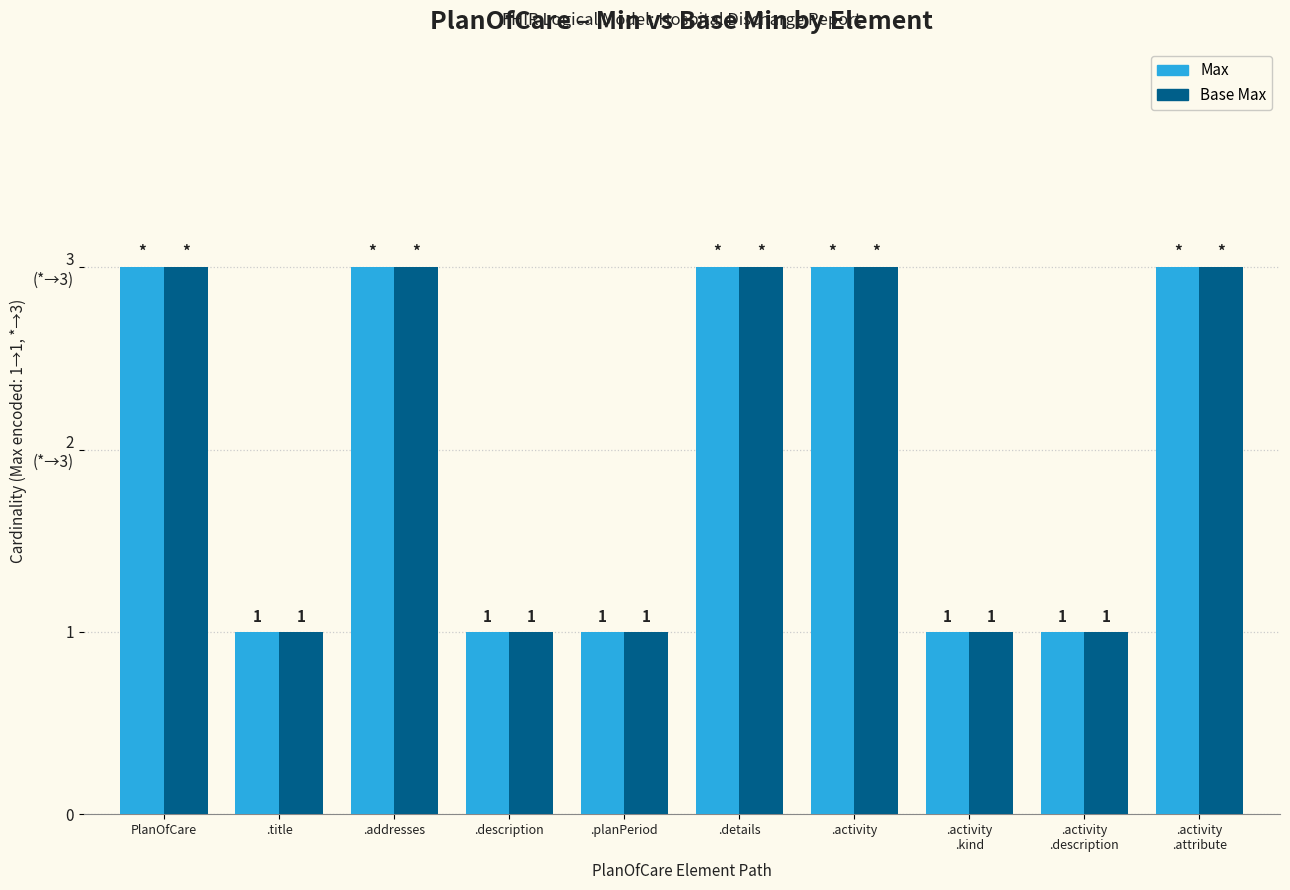

Does the chart contain any negative values?

No